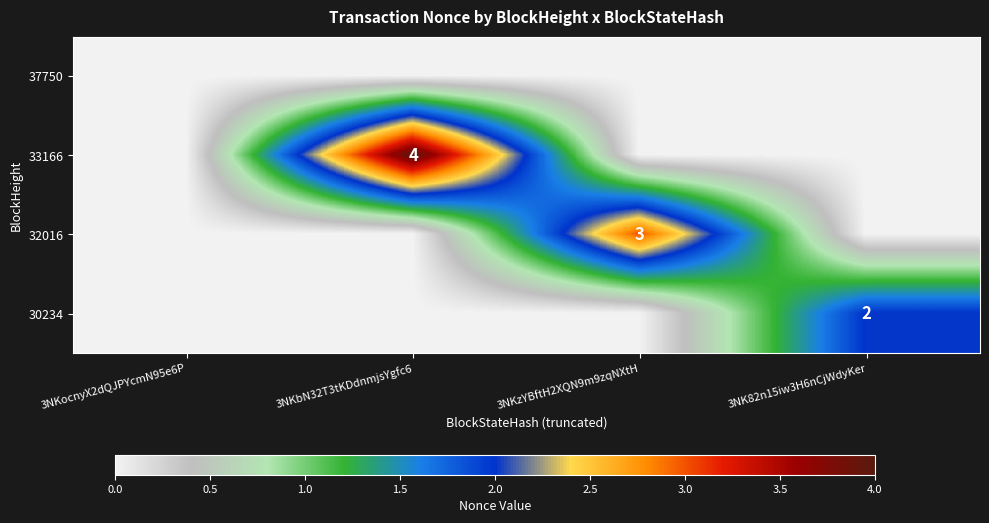

Which has a higher value, 3NKbN32T3tKDdnmjsYgfc6 or 3NKocnyX2dQJPYcmN95e6P?

3NKbN32T3tKDdnmjsYgfc6